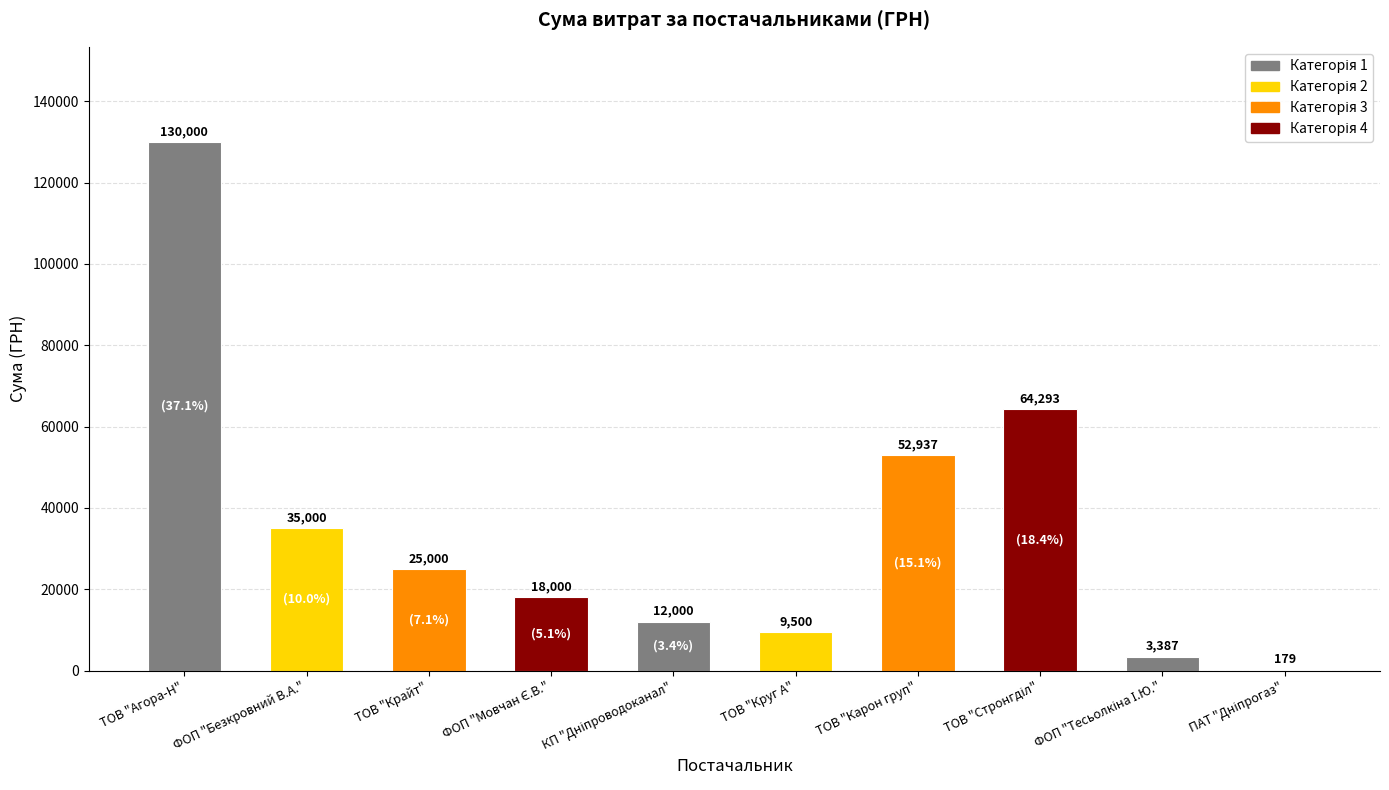

How many series are shown in this chart?

1